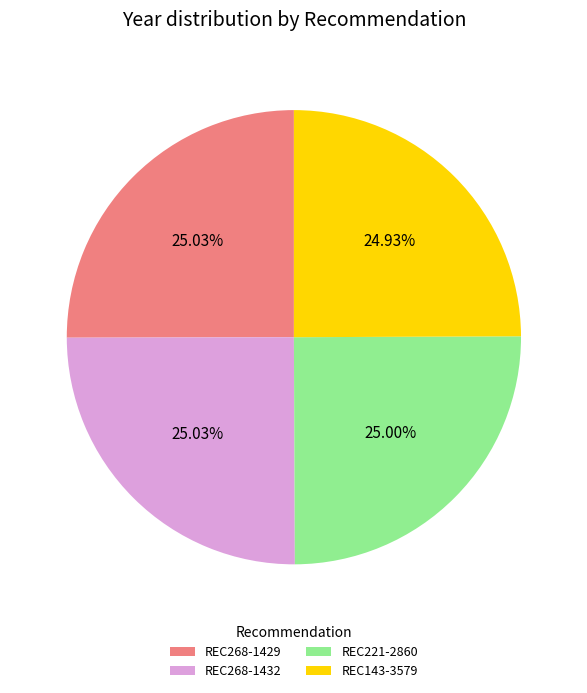

What percentage is the REC268-1429 slice, to the nearest percent?

25%